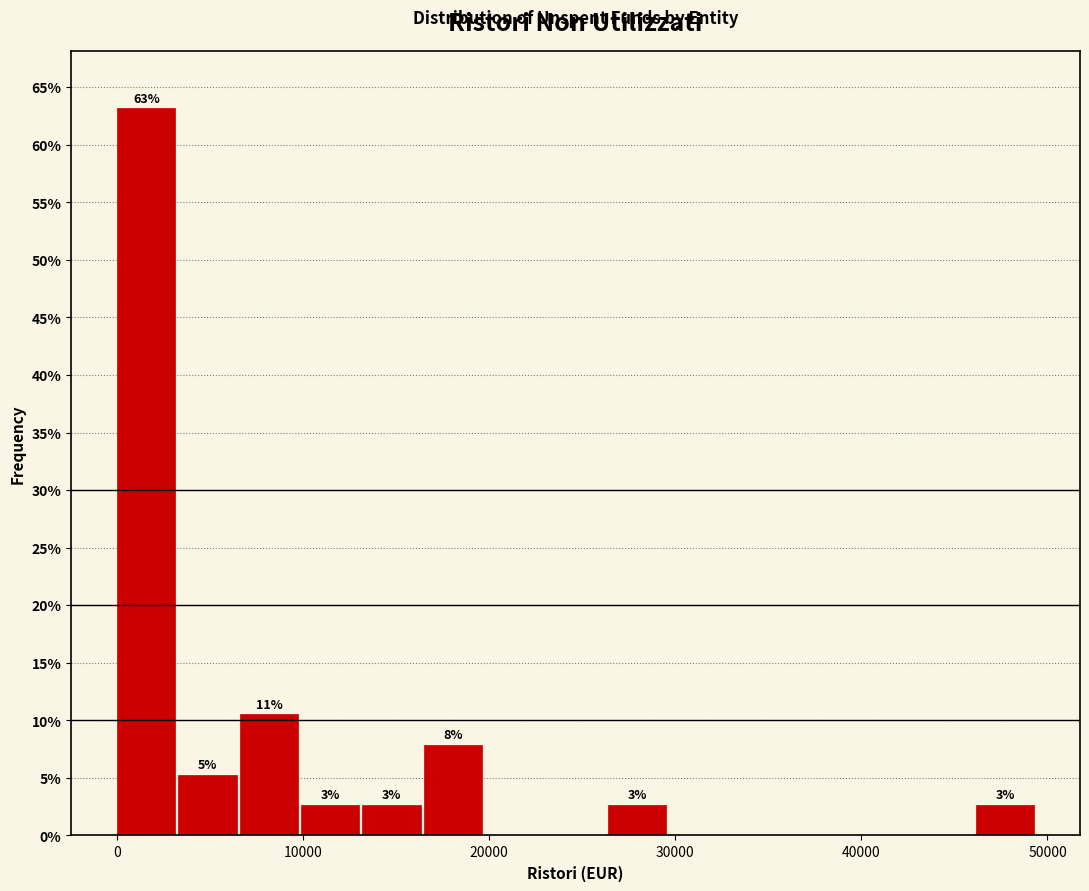

Around what value on the x-axis is the tallest bar? Give the approximate position of its centre, as read against the axis.

2000